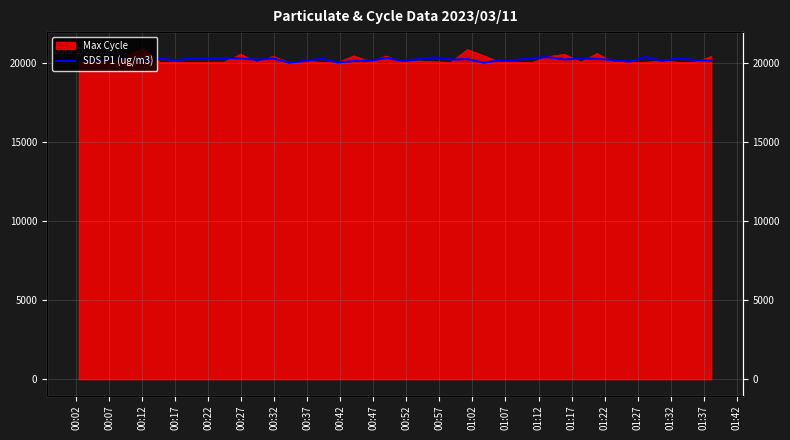

Where does the data first go above 20246?

00:02